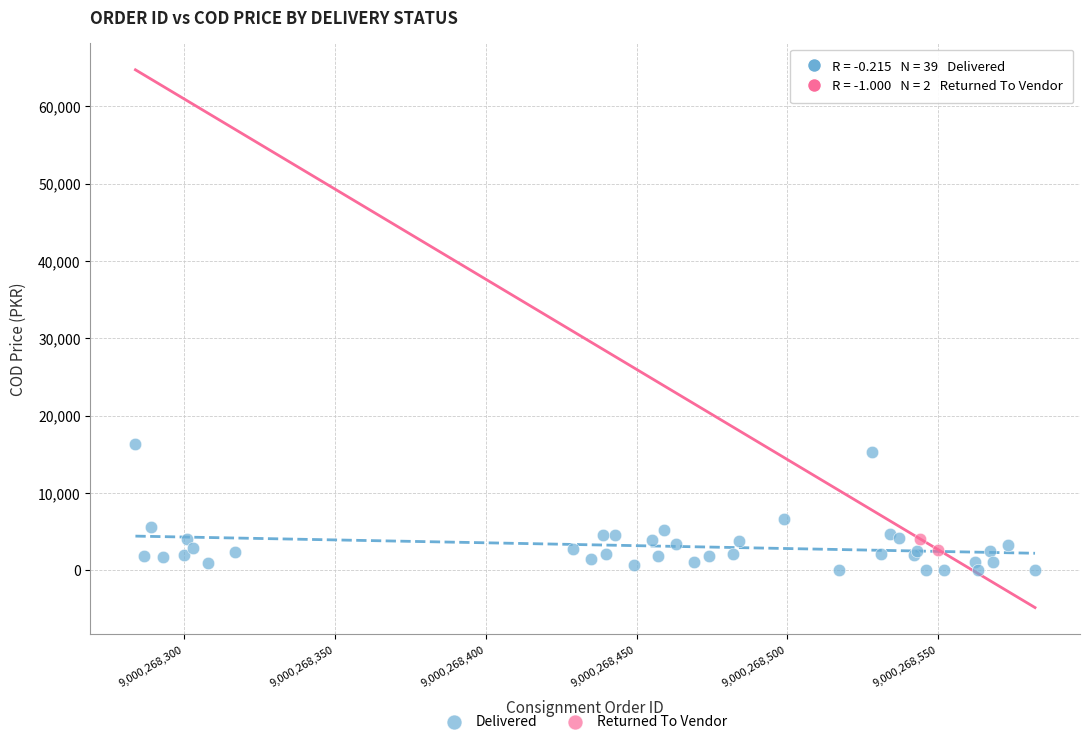

What are all the series names shown in the legend?

Delivered, Returned To Vendor